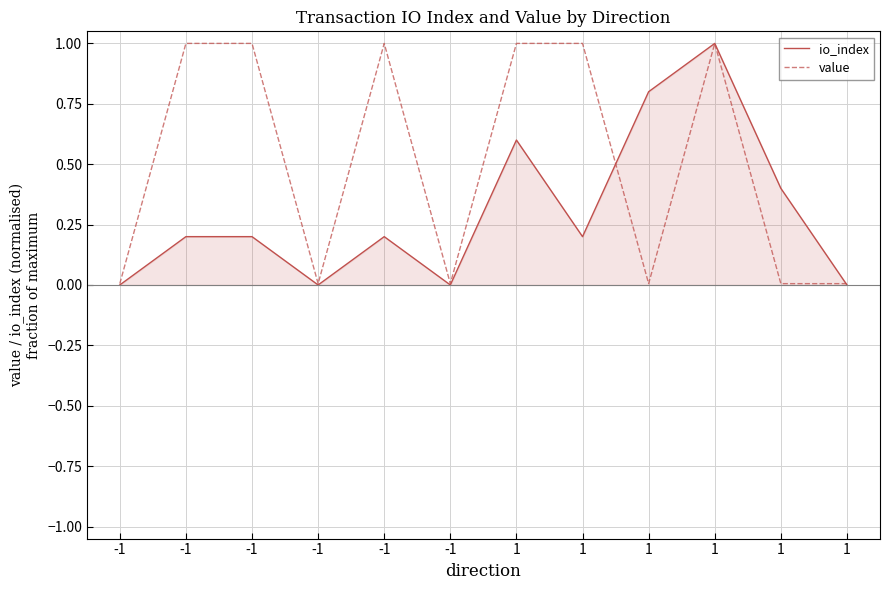

How many lines are shown in the chart?

2